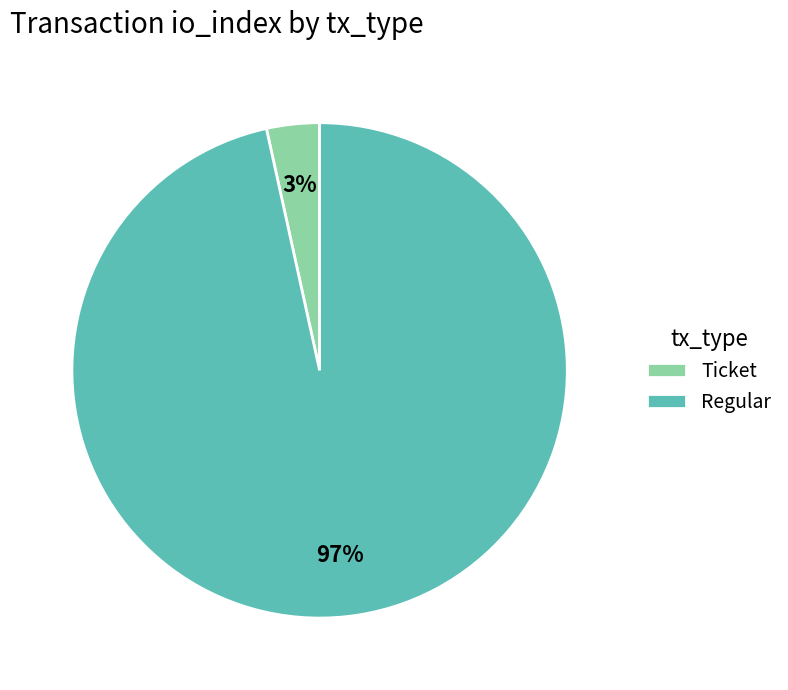

Which category accounts for the majority?

Regular